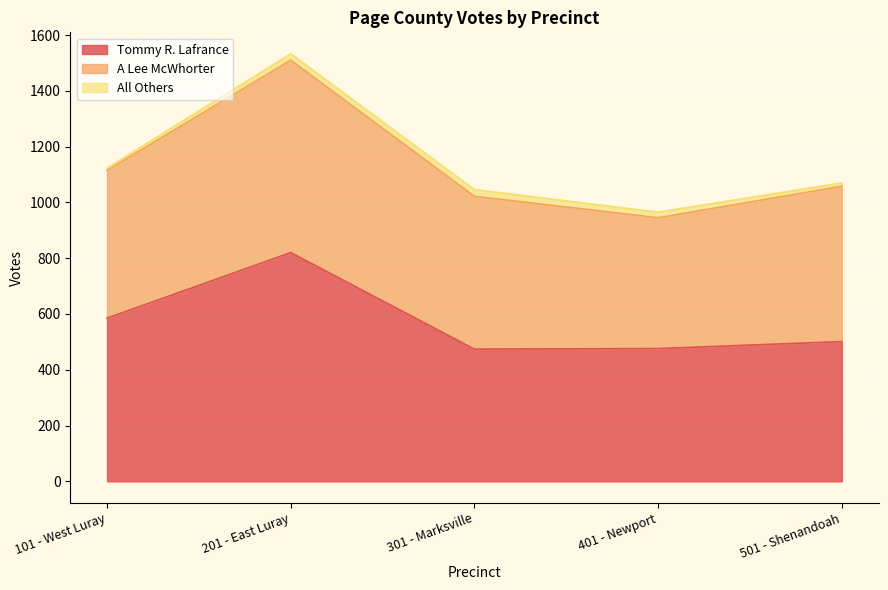

What is the label of the 2nd point from the right?

401 - Newport